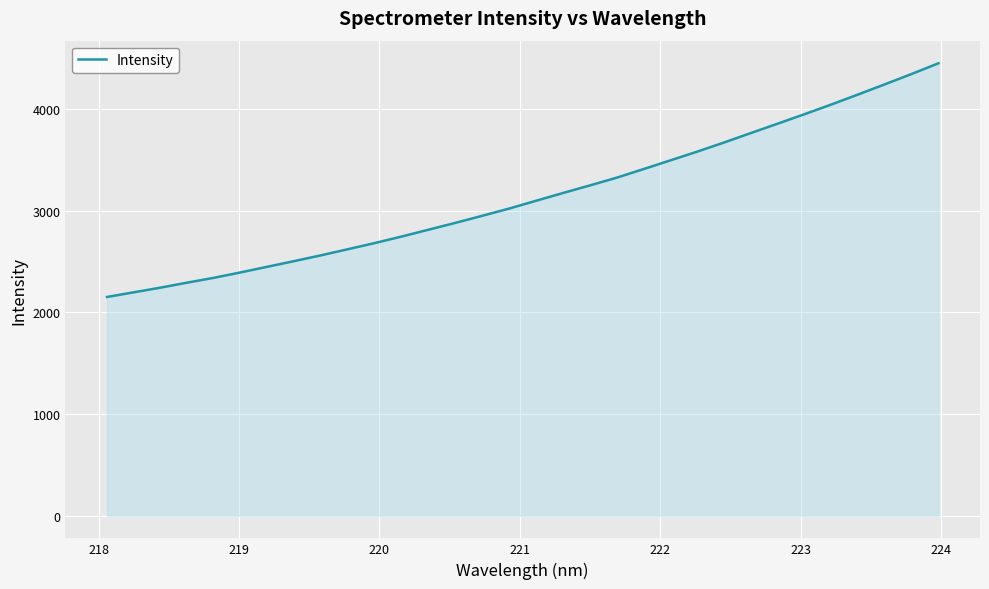

What is the difference between the maximum and minimum values?

2297.3